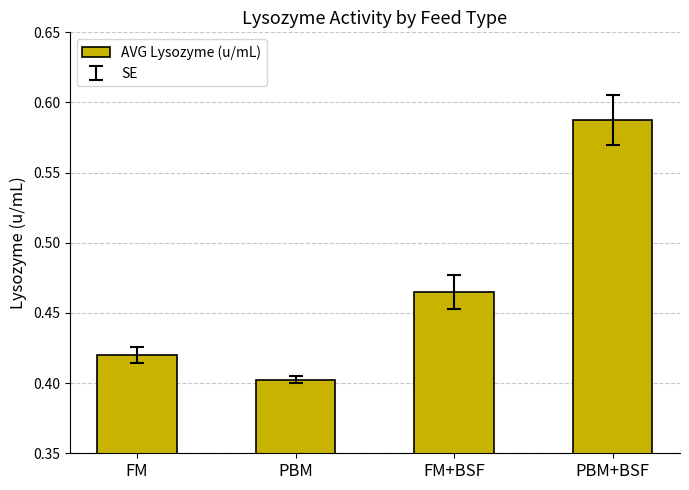

True or false: the data shows 0.4 at PBM.

True